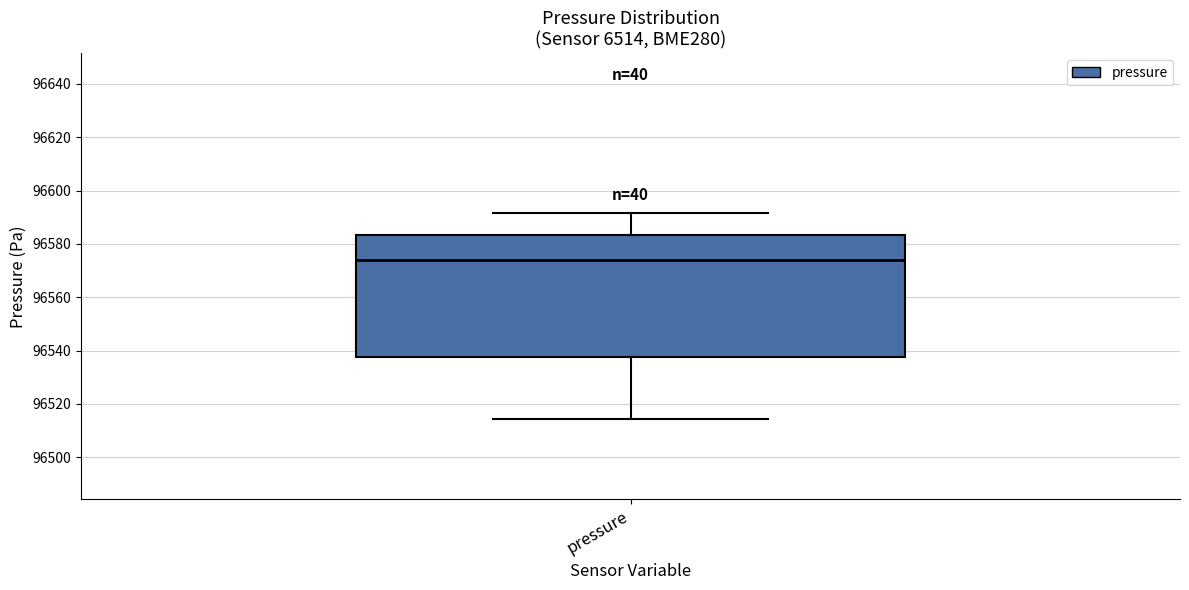

Read this box plot against the y-axis: the position of the median line, the range covered by the box, and the ends of both whiskers. The values are not printed on the chart, so give them approximately, as read against the axis.

median 96574, box 96538 to 96584, whiskers 96514 to 96592